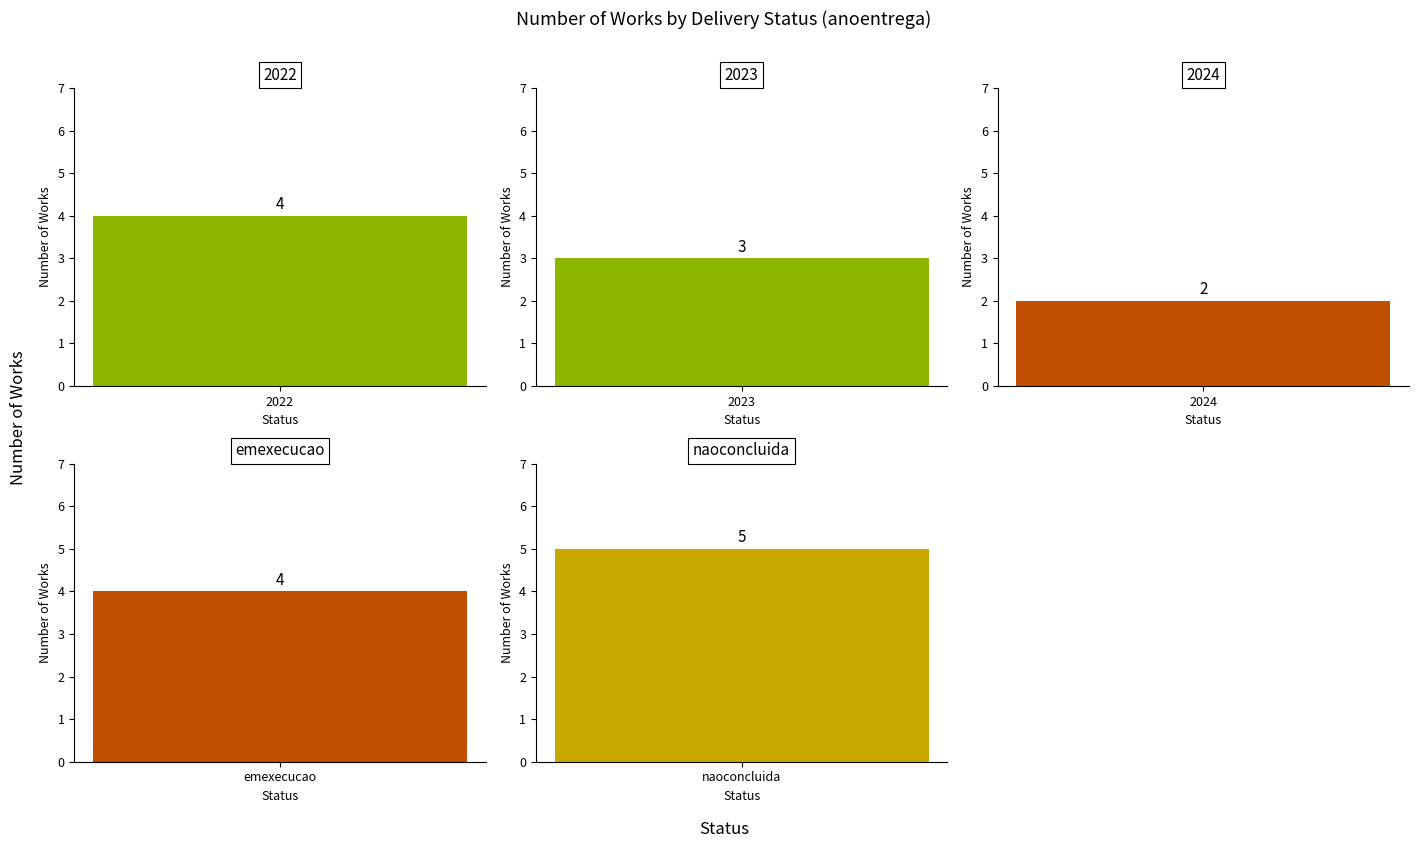

What position from the right is 2022?

5